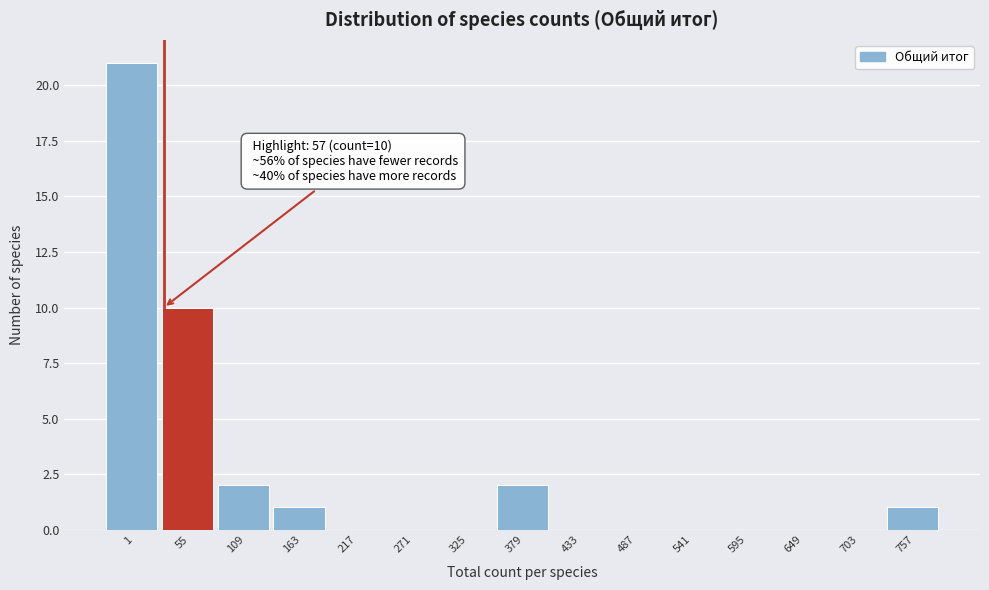

Reading left to right, transcribe all the data shown in this chart.

1=21	55=10	109=2	163=1	217=0	271=0	325=0	379=2	433=0	487=0	541=0	595=0	649=0	703=0	757=1